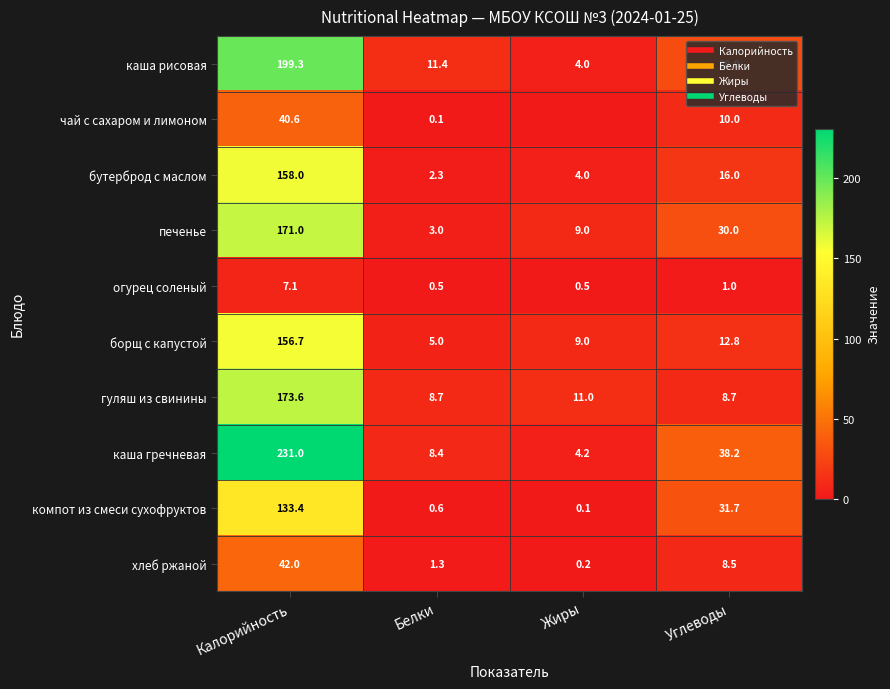

At which label does компот из смеси сухофруктов reach its minimum?

Жиры